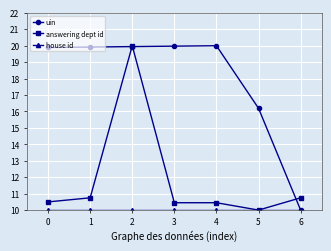

How many series are shown in this chart?

3